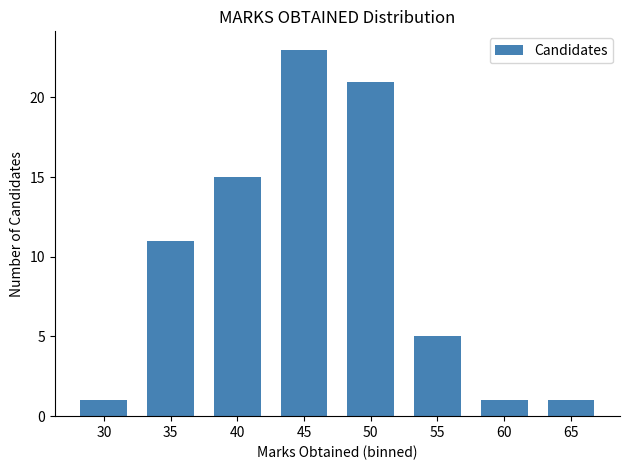

What is the average value?

10